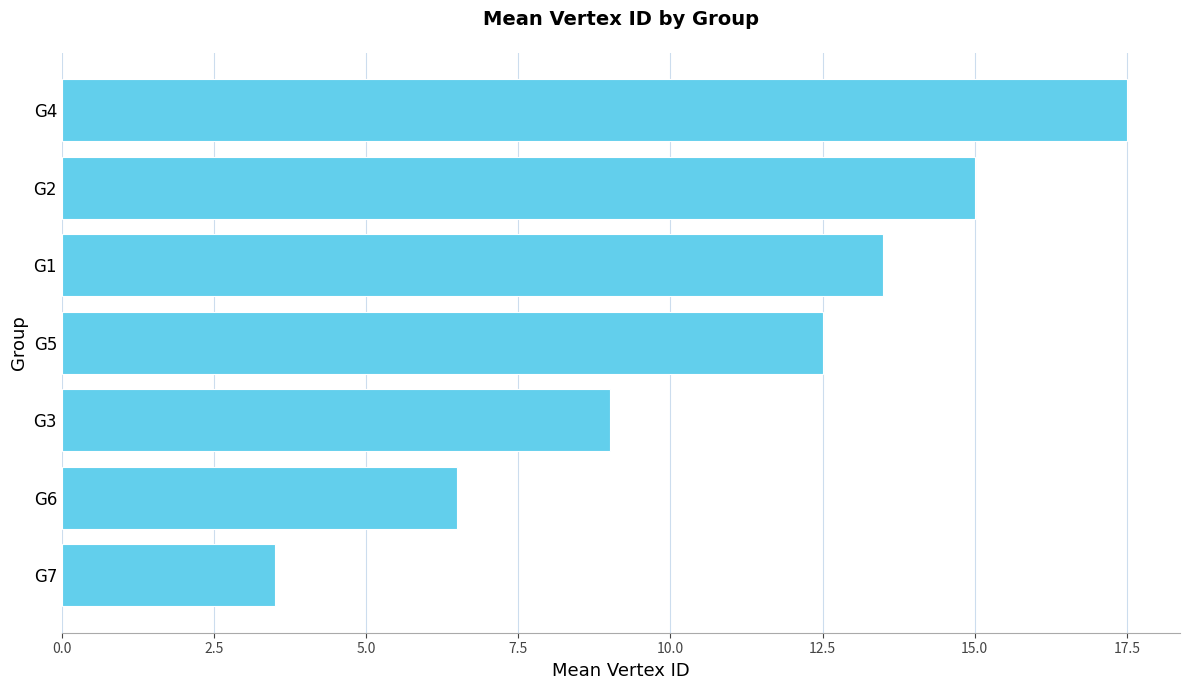

Where is the data nearest to the value 10?

G3